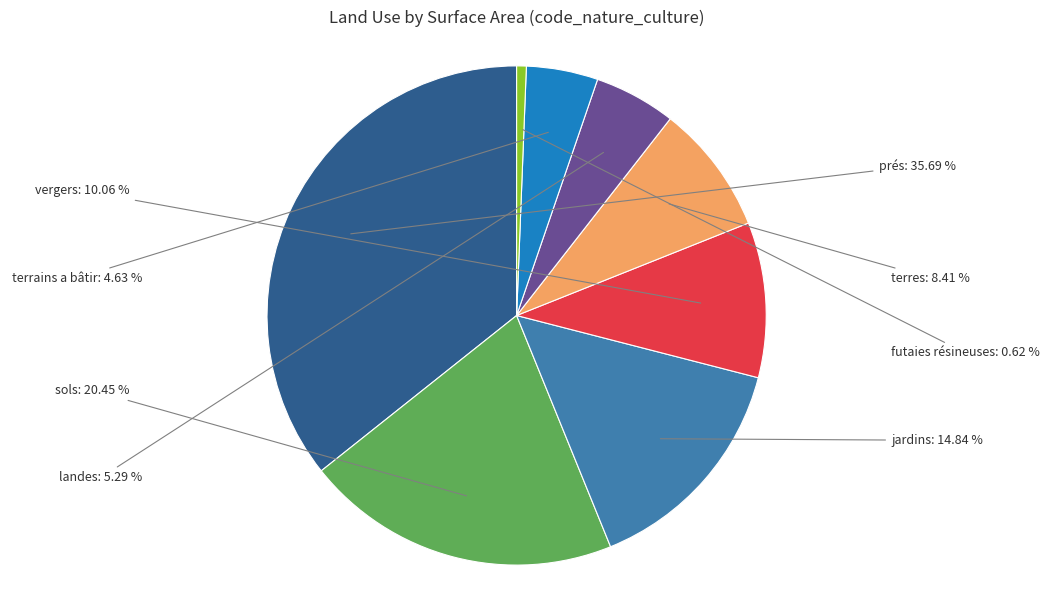

Between vergers and terrains a bâtir, which is larger?

vergers